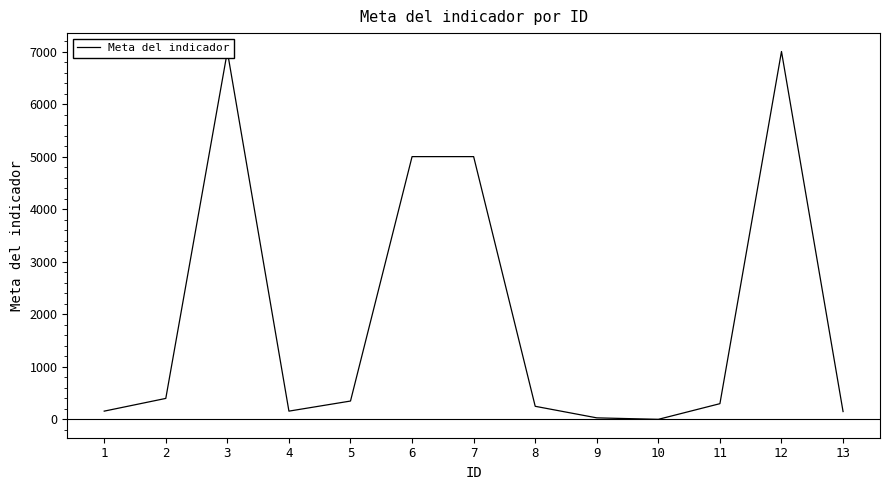

What is the sum of all values?

25798